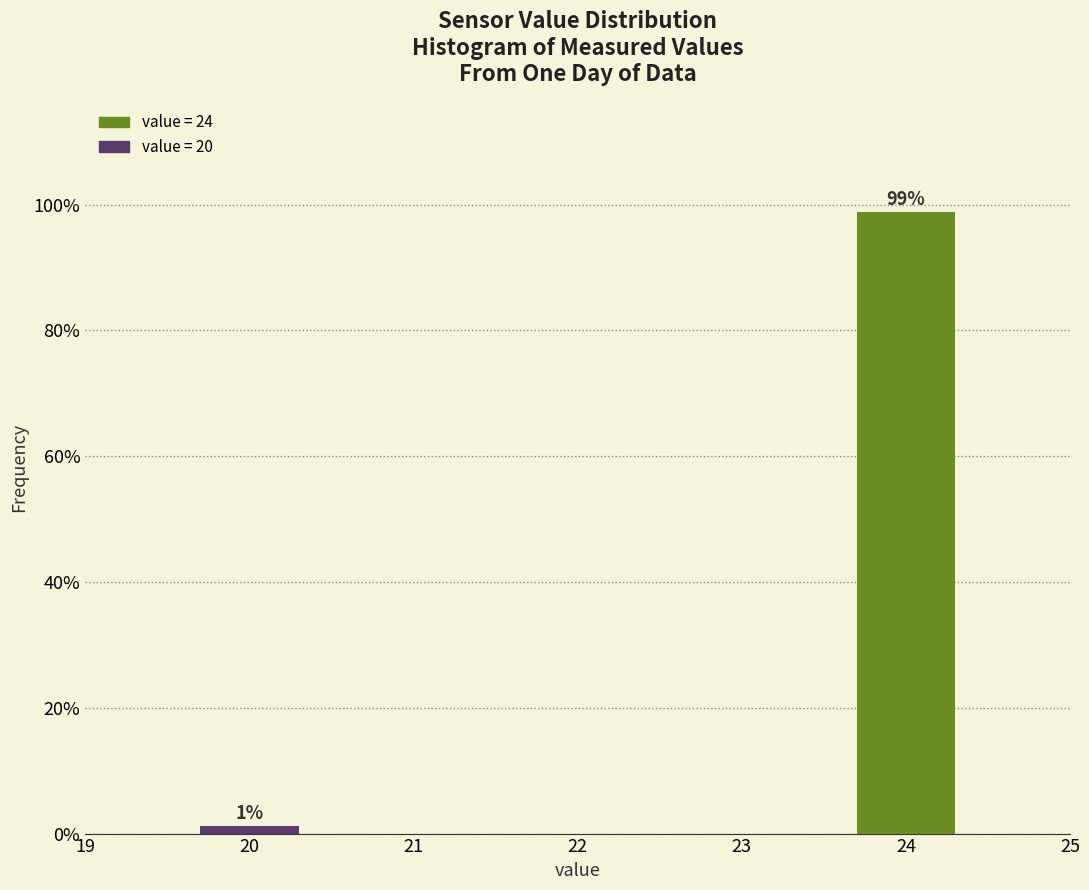

What is the value of the 2nd bar from the left?

98.7